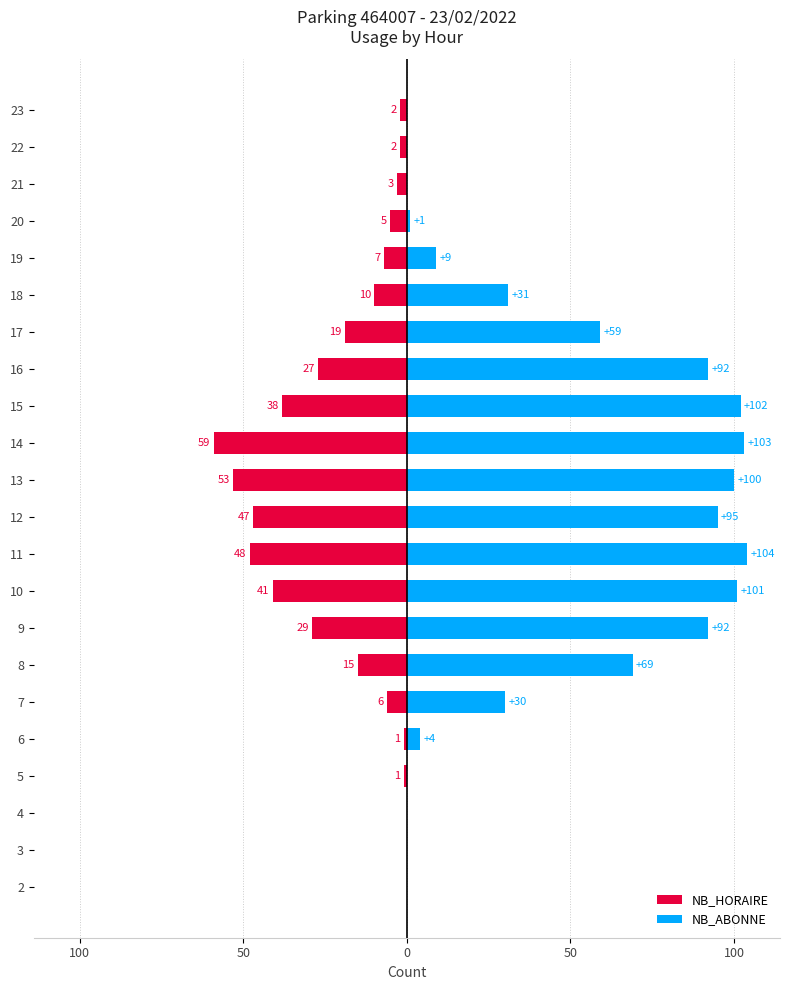

At 18, list the series in order from smallest to largest.

NB_HORAIRE, NB_ABONNE